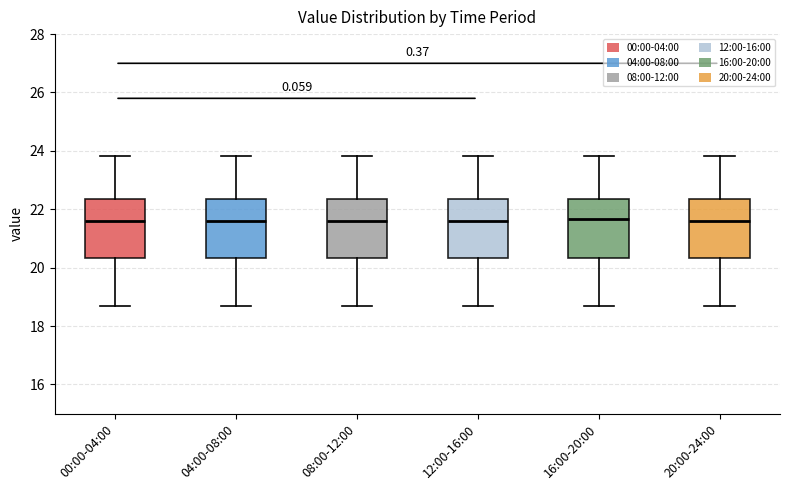

Reading left to right, read every box against the y-axis: the position of its median line, the range the box covers, and the ends of its whiskers. The values are not printed on the chart, so give them approximately, as read against the axis.

00:00-04:00: median 21.6, box 20.4 to 22.4, whiskers 18.6 to 23.8
04:00-08:00: median 21.6, box 20.4 to 22.4, whiskers 18.6 to 23.8
08:00-12:00: median 21.6, box 20.4 to 22.4, whiskers 18.6 to 23.8
12:00-16:00: median 21.6, box 20.4 to 22.4, whiskers 18.6 to 23.8
16:00-20:00: median 21.6, box 20.4 to 22.4, whiskers 18.6 to 23.8
20:00-24:00: median 21.6, box 20.4 to 22.4, whiskers 18.6 to 23.8